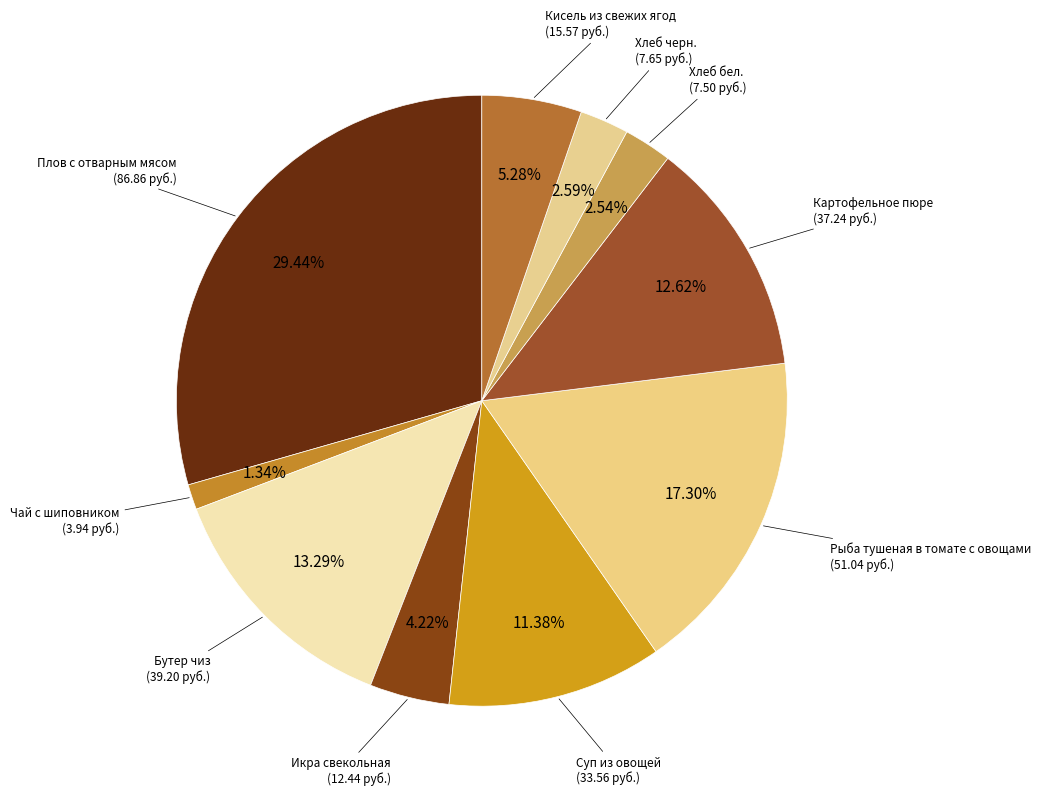

What percentage is the Плов с отварным мясом slice, to the nearest percent?

29%